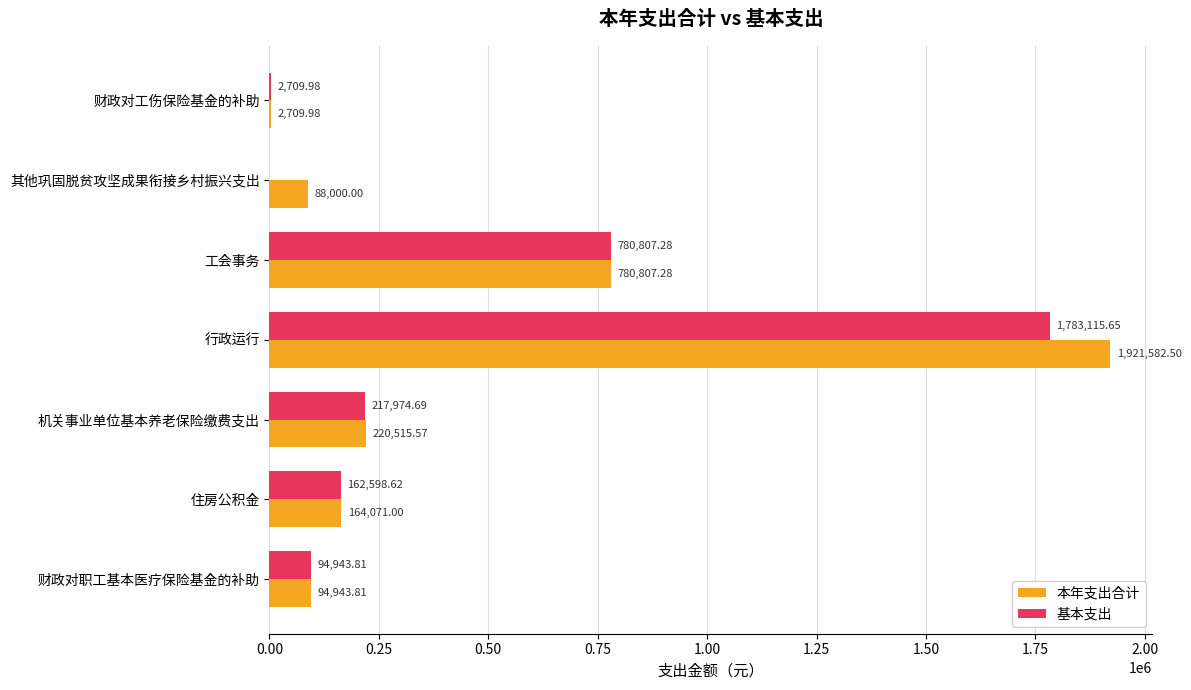

Which series changed the most between 其他巩固脱贫攻坚成果衔接乡村振兴支出 and 财政对职工基本医疗保险基金的补助?

基本支出